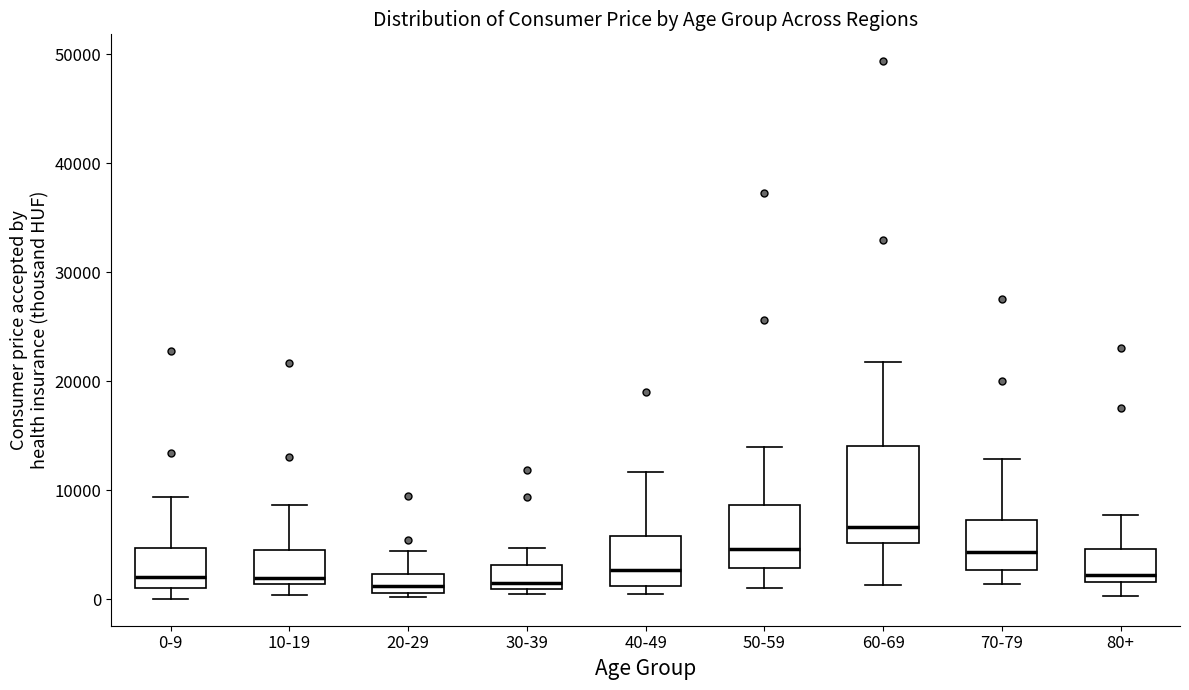

Which box is the tallest, from its lower edge to its upper edge?

60-69